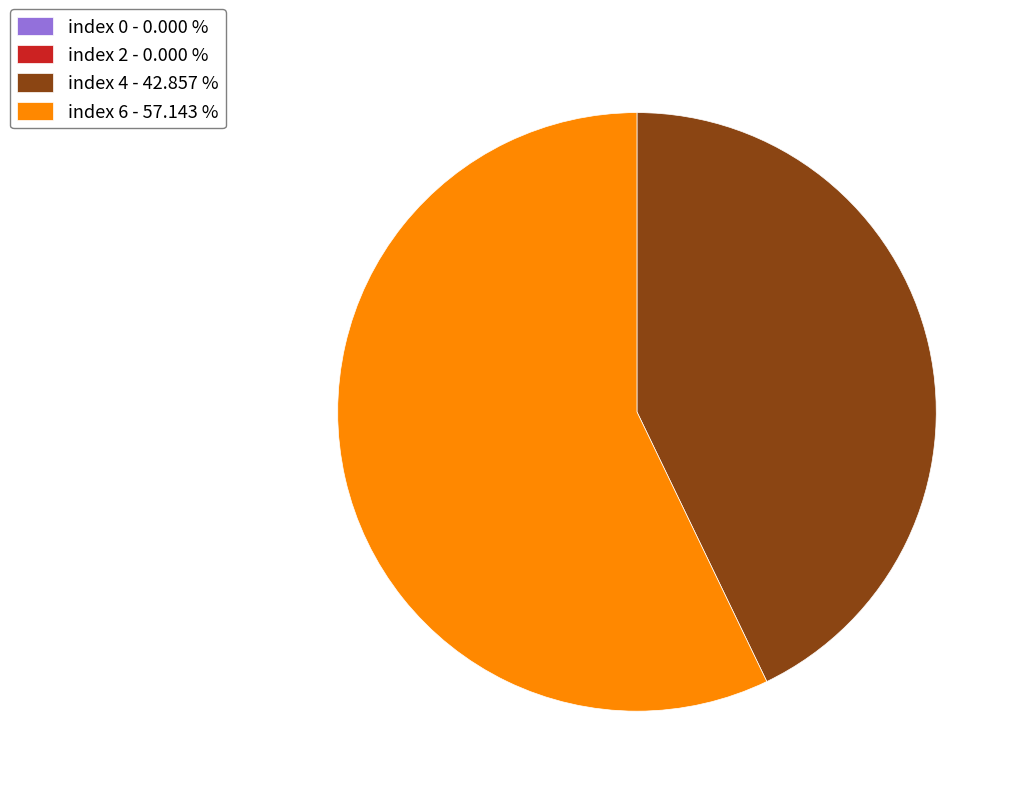

Is index 6 - 57.143 % the majority of the pie?

Yes